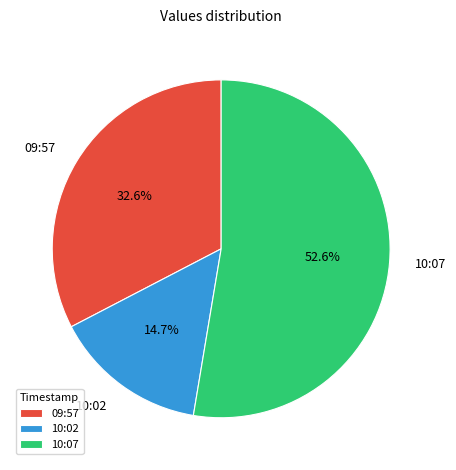

What is the largest slice in the pie chart?

10:07